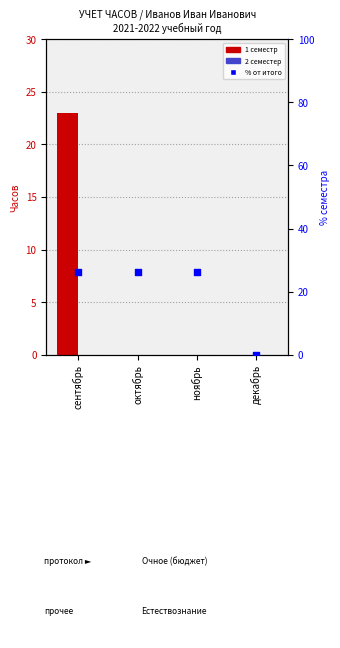

At which category is the sum across all series the highest?

сентябрь